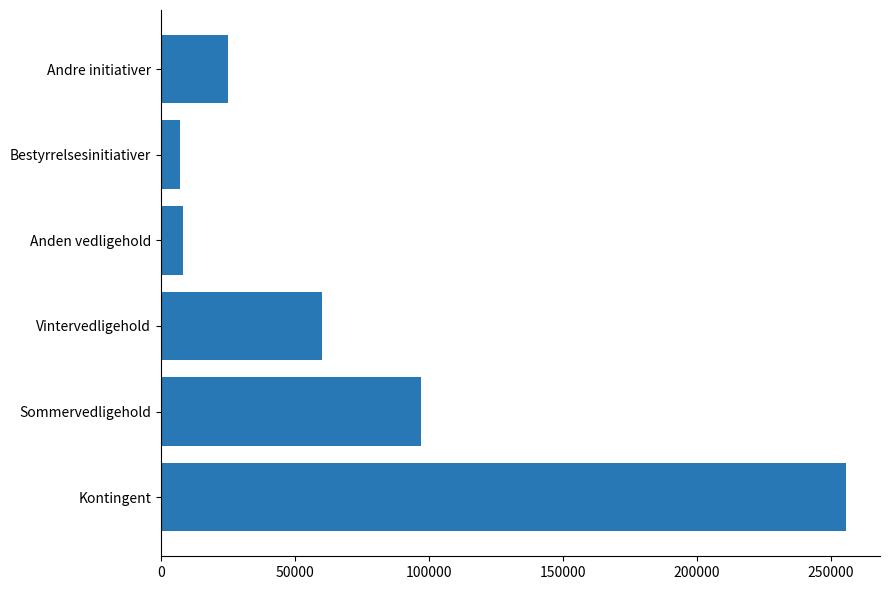

What is the ratio of the value at Bestyrrelsesinitiativer to the value at Anden vedligehold?

0.9